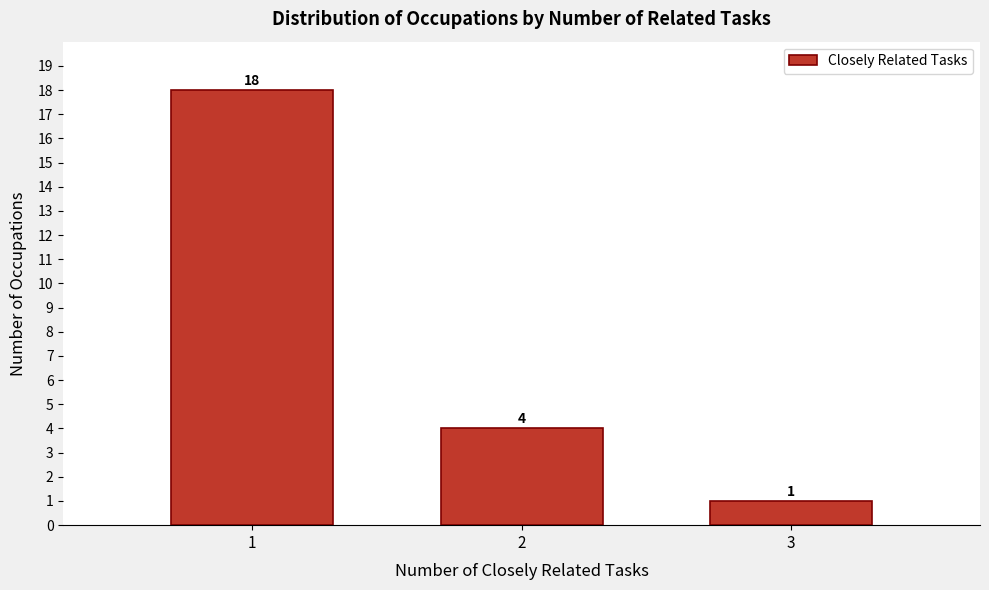

Reading right to left, extract all data points from this chart.

3=1	2=4	1=18